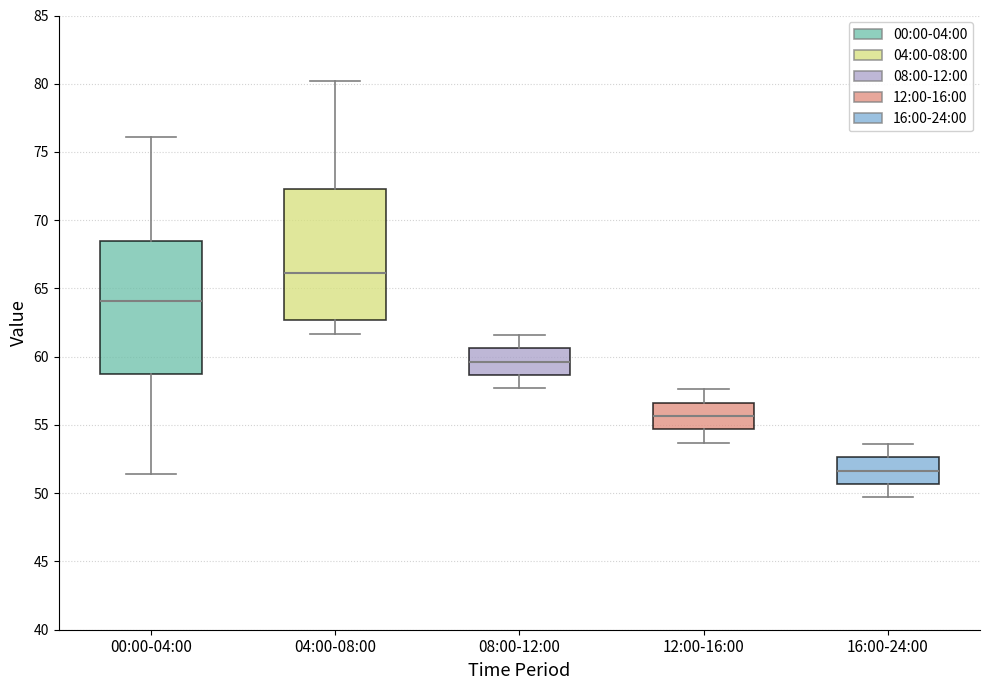

Reading left to right, read every box against the y-axis: the position of its median line, the range the box covers, and the ends of its whiskers. The values are not printed on the chart, so give them approximately, as read against the axis.

00:00-04:00: median 64.0, box 58.5 to 68.5, whiskers 51.5 to 76.0
04:00-08:00: median 66.0, box 62.5 to 72.5, whiskers 61.5 to 80.0
08:00-12:00: median 59.5, box 58.5 to 60.5, whiskers 57.5 to 61.5
12:00-16:00: median 55.5, box 54.5 to 56.5, whiskers 53.5 to 57.5
16:00-24:00: median 51.5, box 50.5 to 52.5, whiskers 49.5 to 53.5